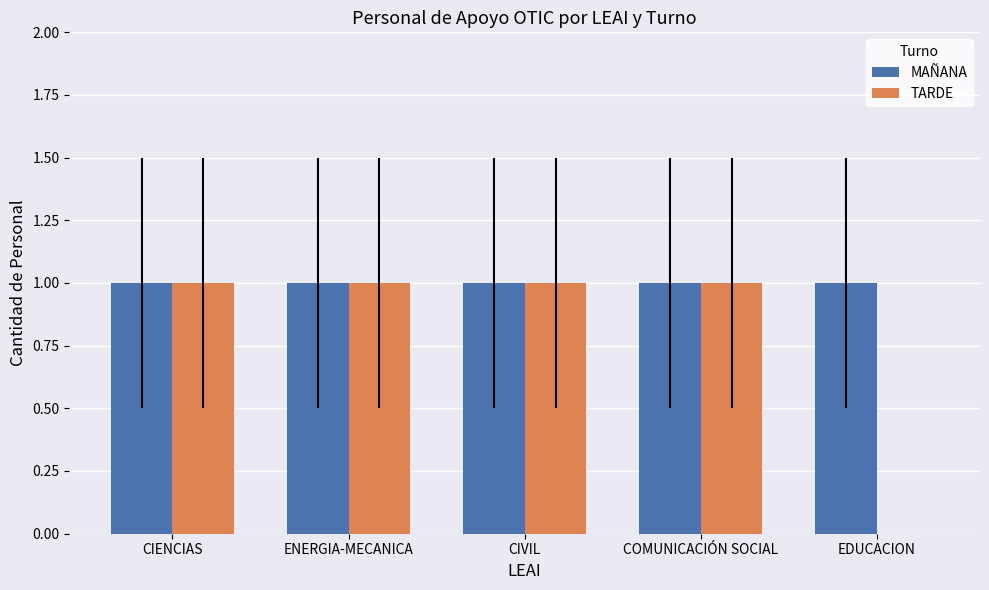

Which series changed the most between ENERGIA-MECANICA and EDUCACION?

TARDE